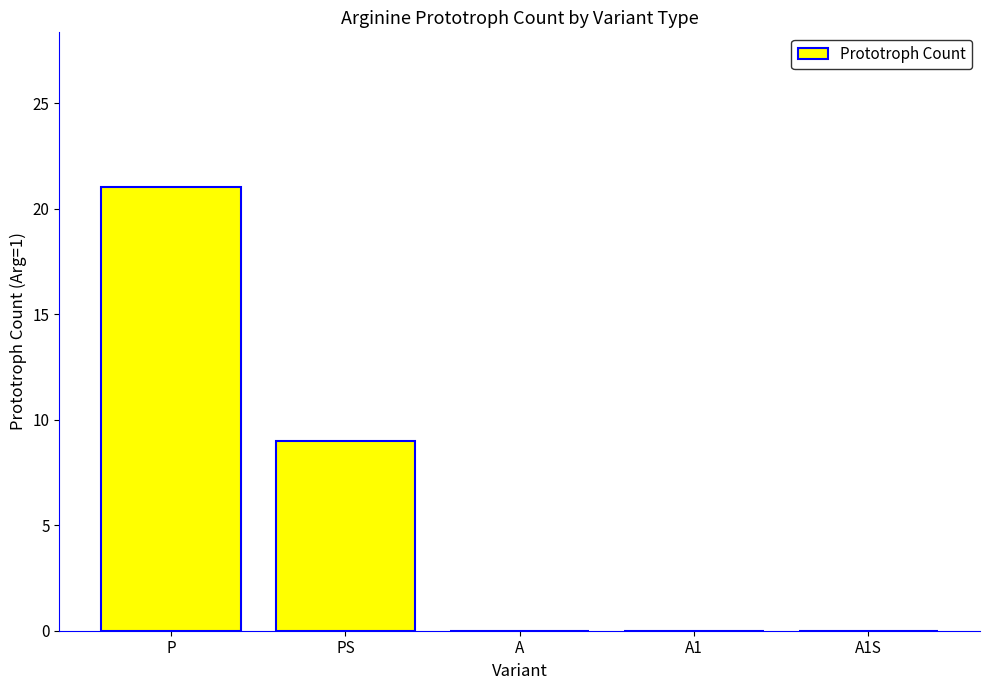

What is the sum of all values?

30